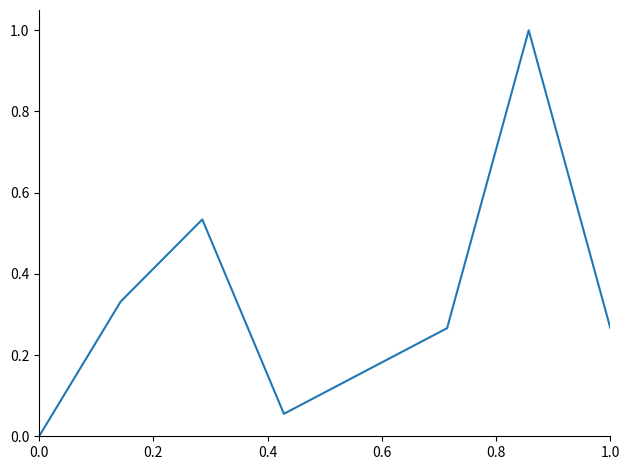

What is the difference between the maximum and second lowest values?

0.9